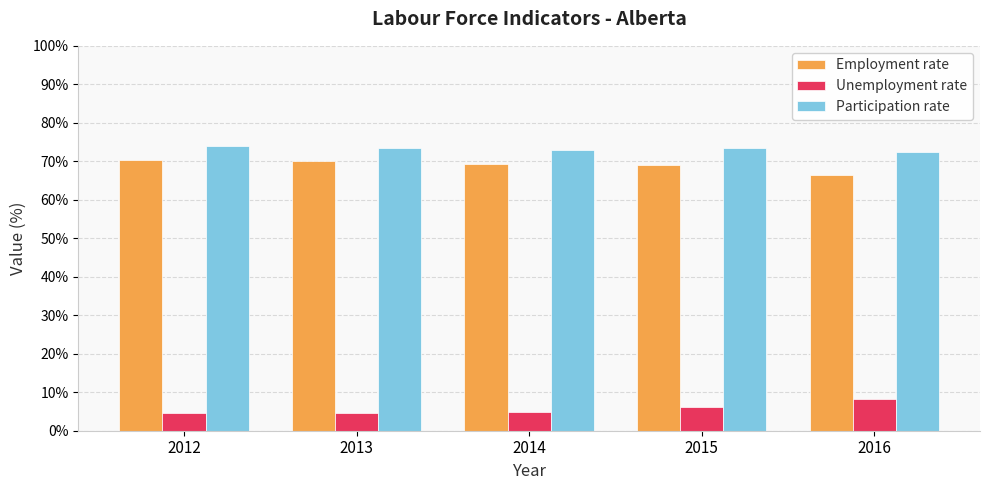

What is the spread (max minus min) of values at 2013?

68.8